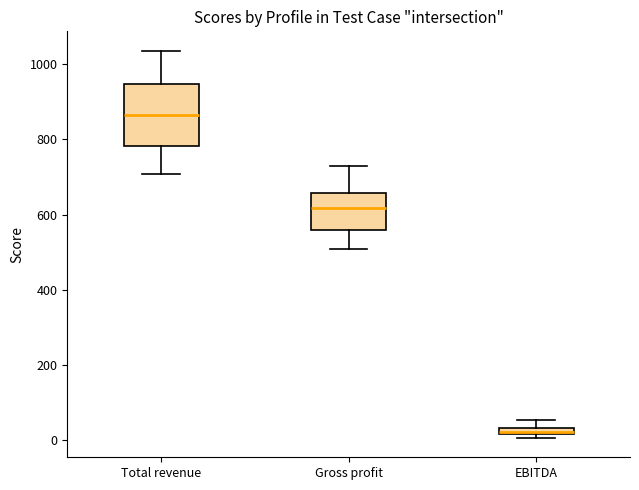

Where is the lower edge of the box for Gross profit on the y-axis? The values are not printed on the chart, so give them approximately, as read against the axis.

560